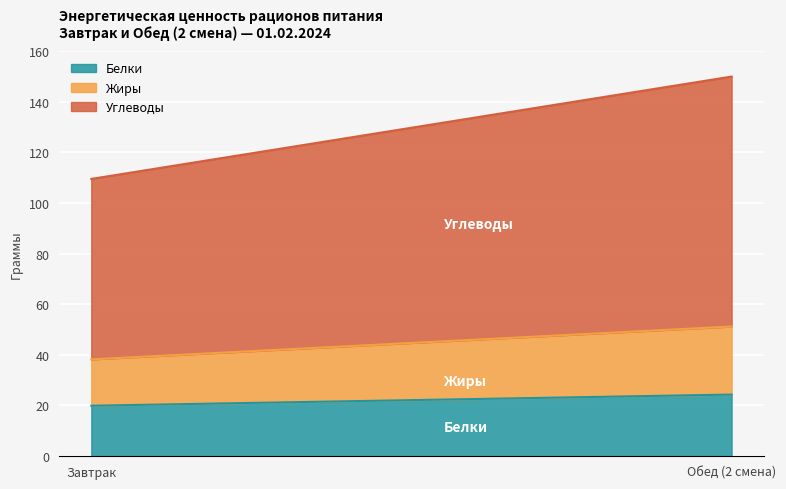

What is the difference between the maximum and minimum values in the Углеводы series?

27.5